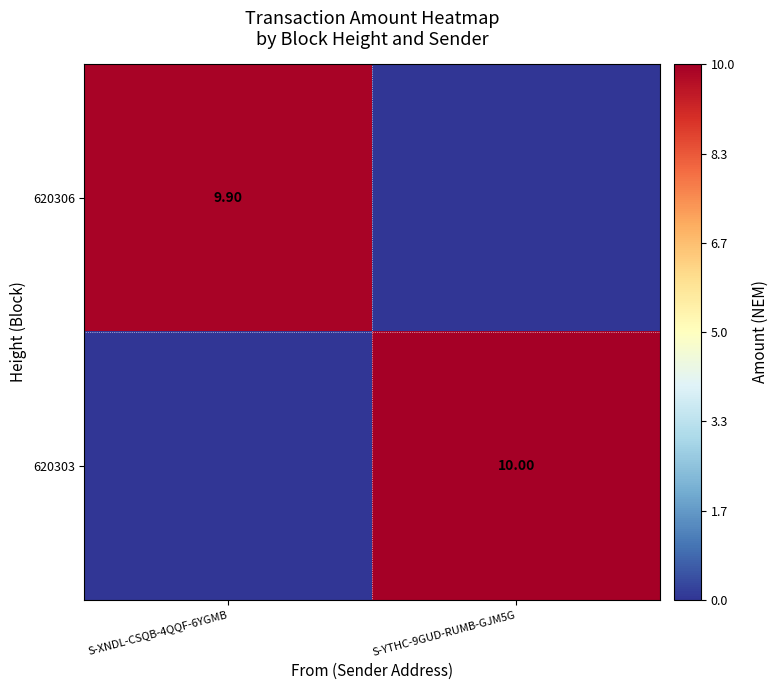

What is the difference between the maximum and minimum values in the 620303 series?

10.0